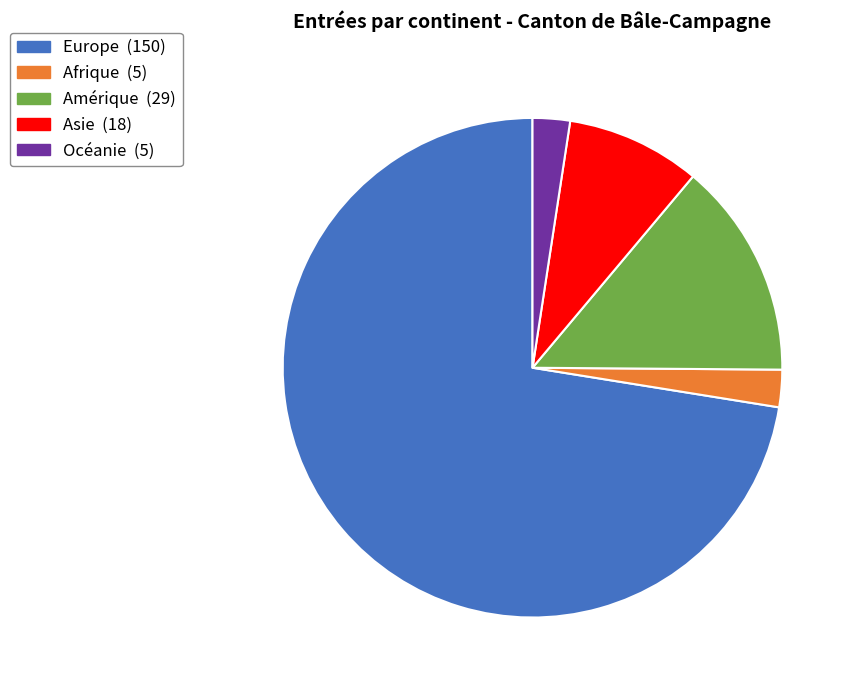

Which has a higher value, Afrique or Asie?

Asie